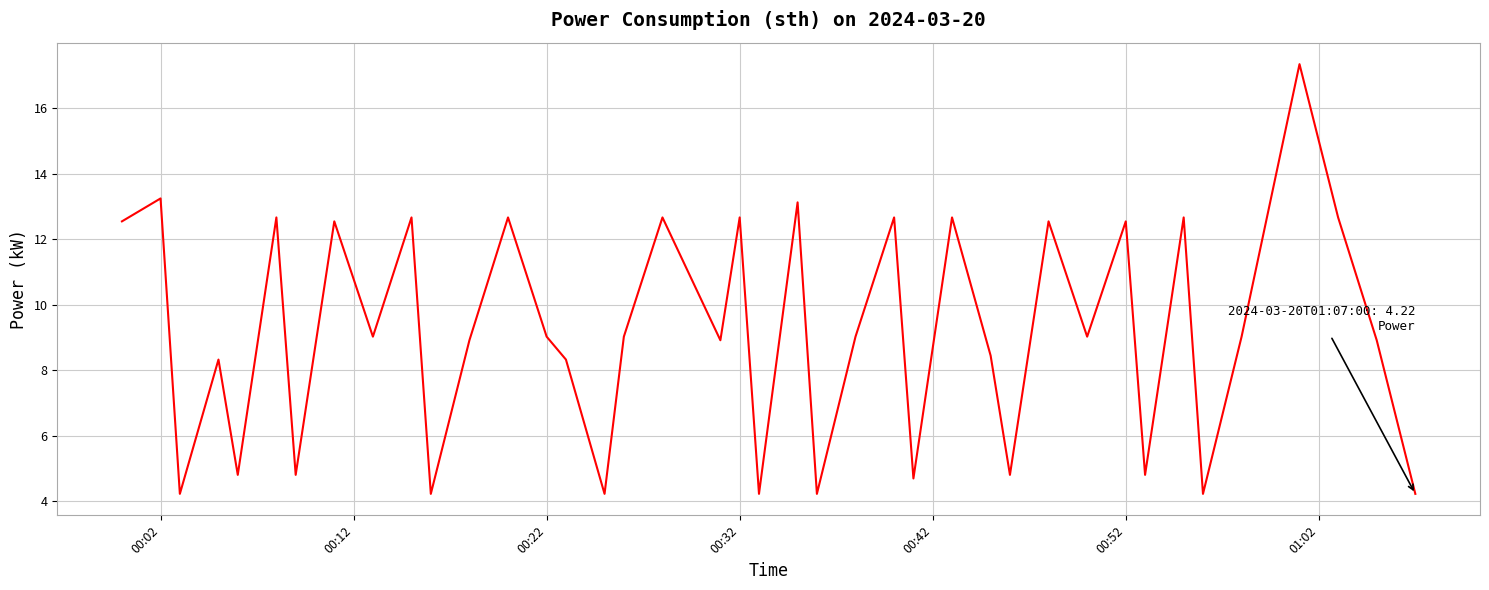

True or false: there are more than 1 points higher than both neighbors.

True